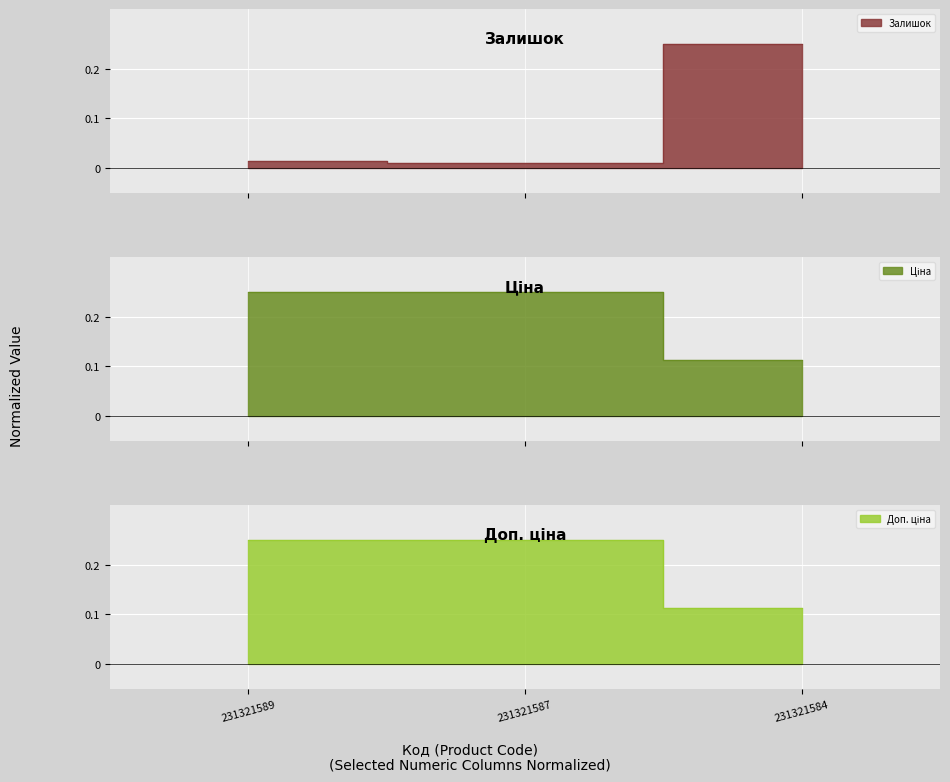

Which series has the largest range (max minus min)?

Залишок